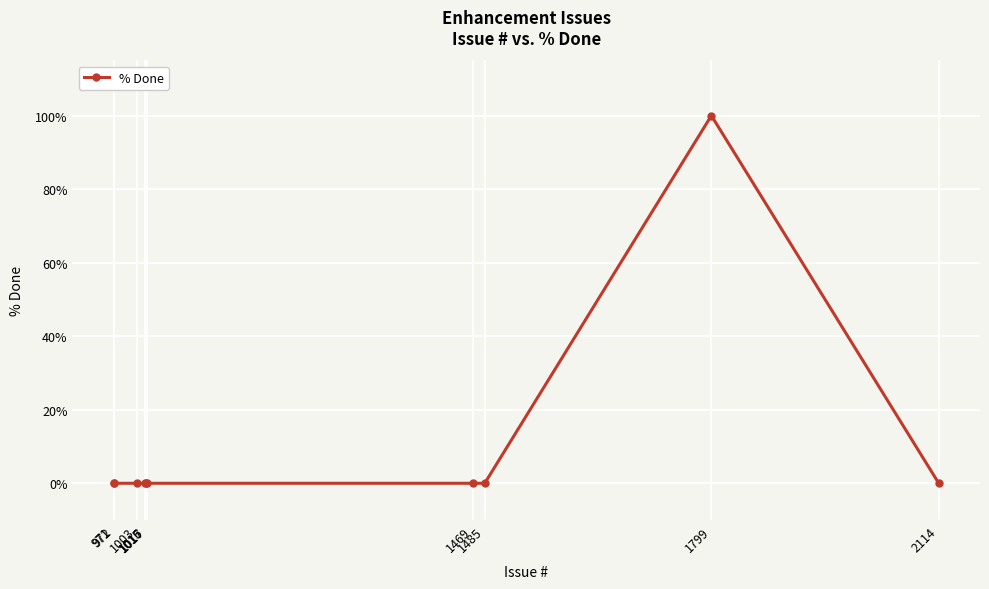

True or false: the data shows 60 at 1017.

False